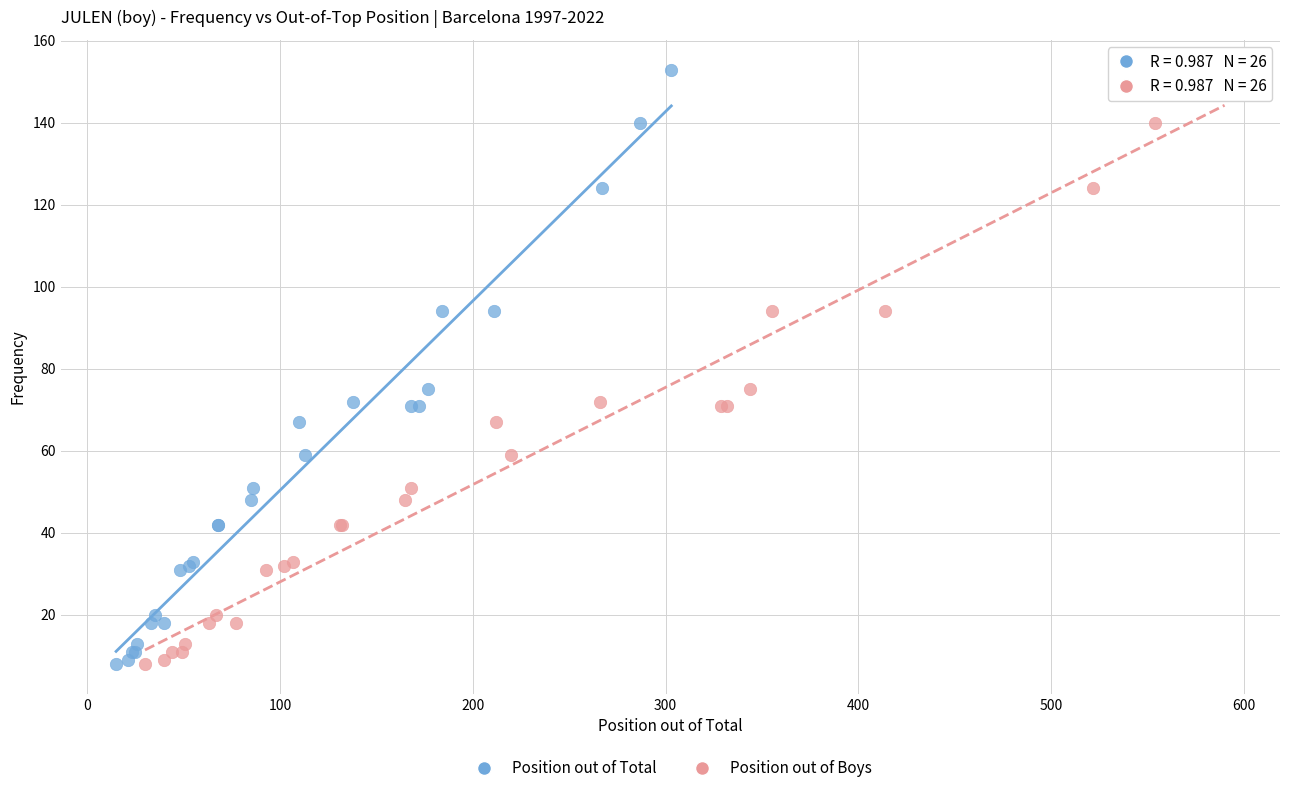

What are all the series names shown in the legend?

Position out of Total, Position out of Boys